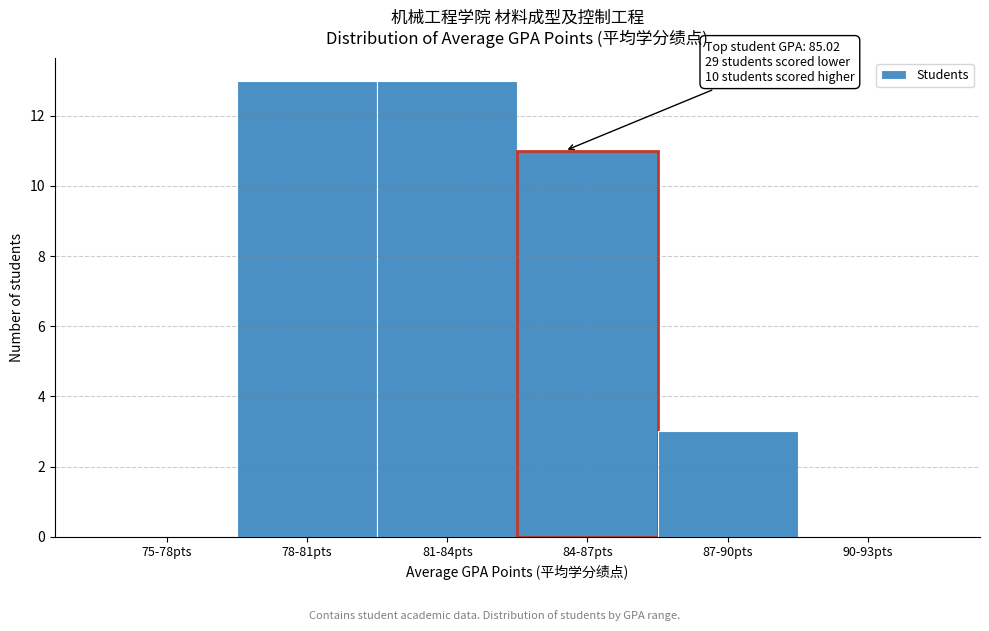

Reading right to left, extract all data points from this chart.

90-93pts=0	87-90pts=3	84-87pts=11	81-84pts=13	78-81pts=13	75-78pts=0